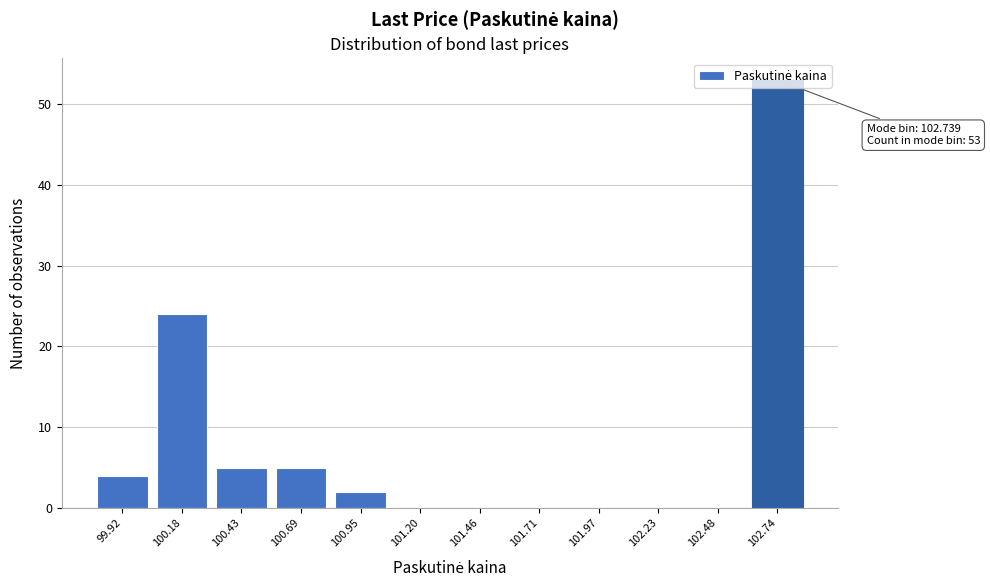

Which range on the x-axis has the tallest bar?

102.60 to 102.85